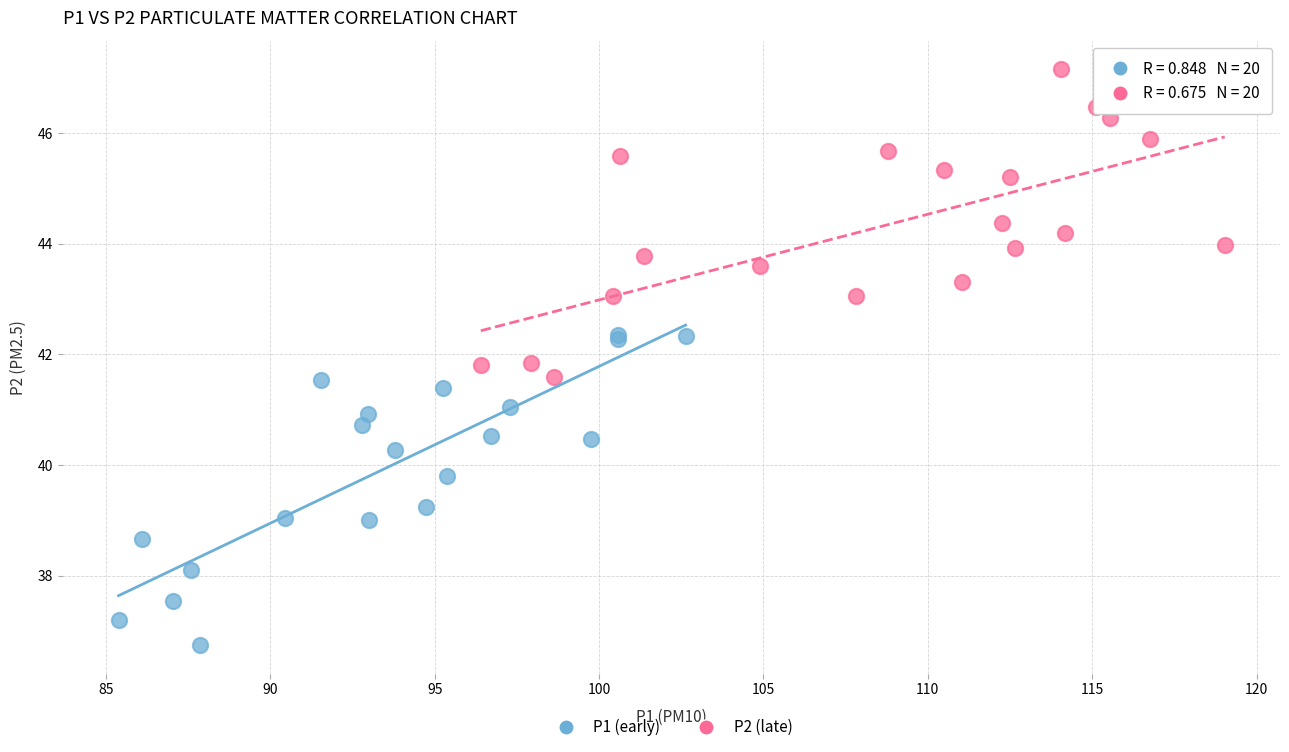

Which series contains the highest Y value?

P2 (late)